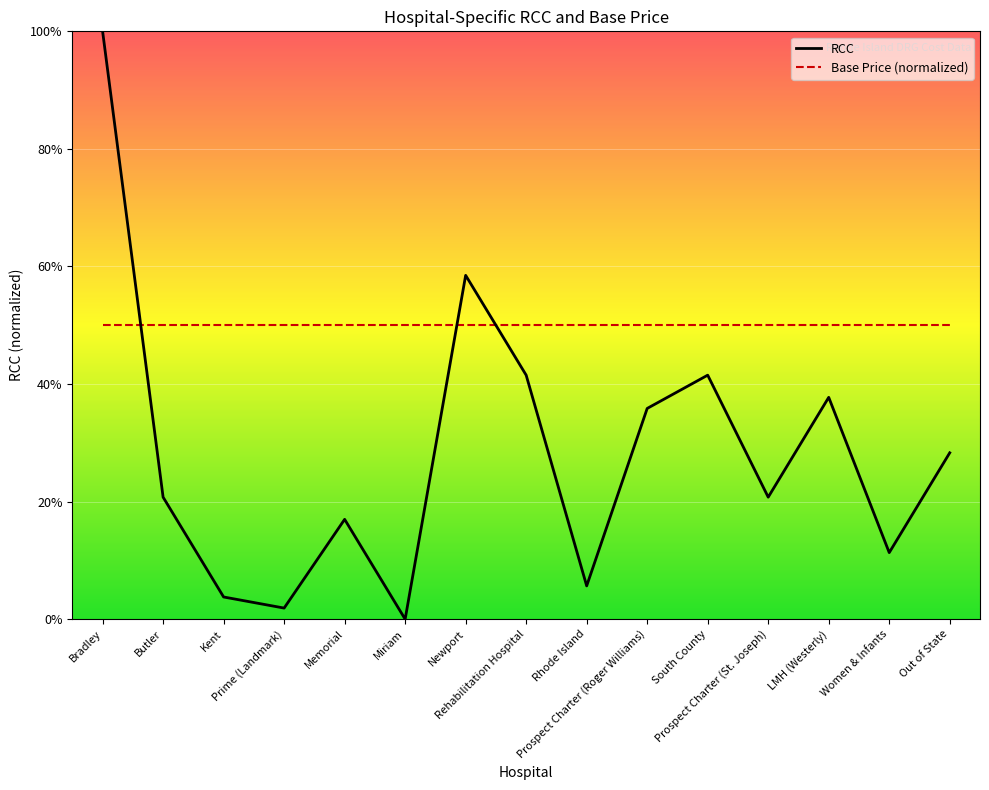

What is the sum of all values?

4.2